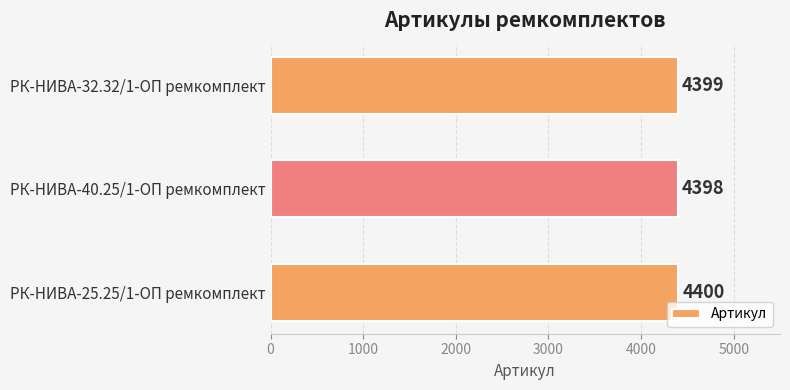

What value does the data have at РК-НИВА-25.25/1-ОП ремкомплект?

4400